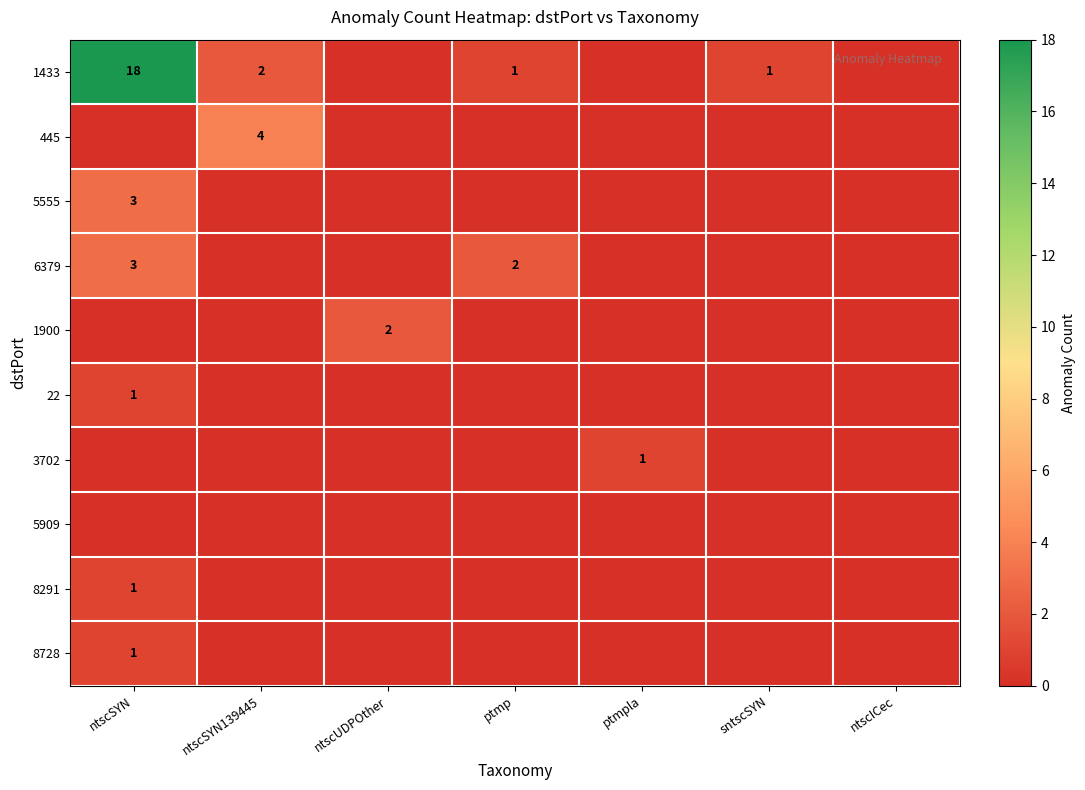

Which label corresponds to the largest value in the chart?

ntscSYN